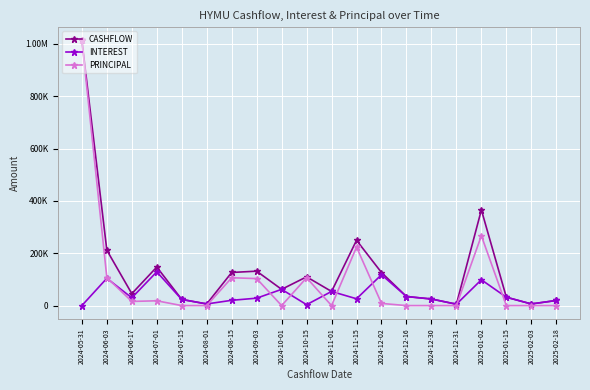

True or false: PRINCIPAL and CASHFLOW cross at least once.

False